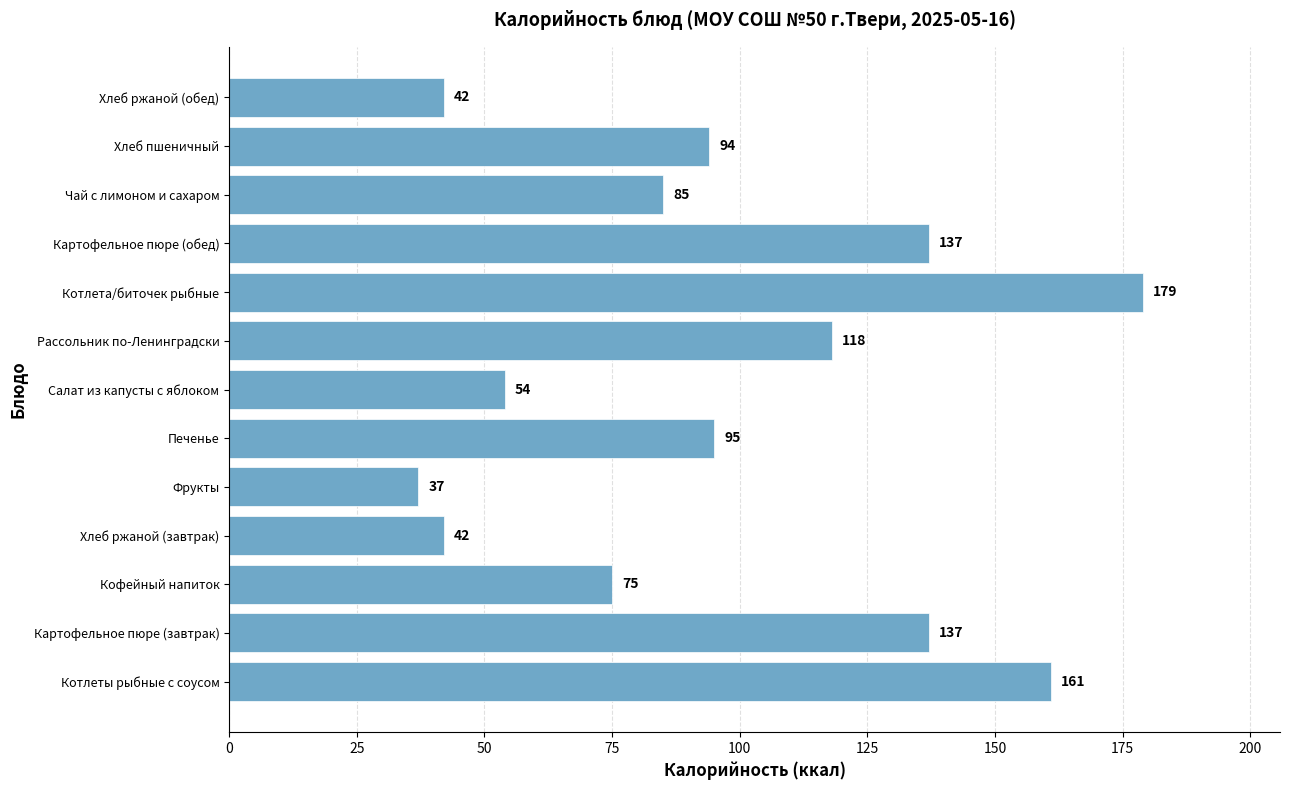

Count the number of data series in this chart.

1